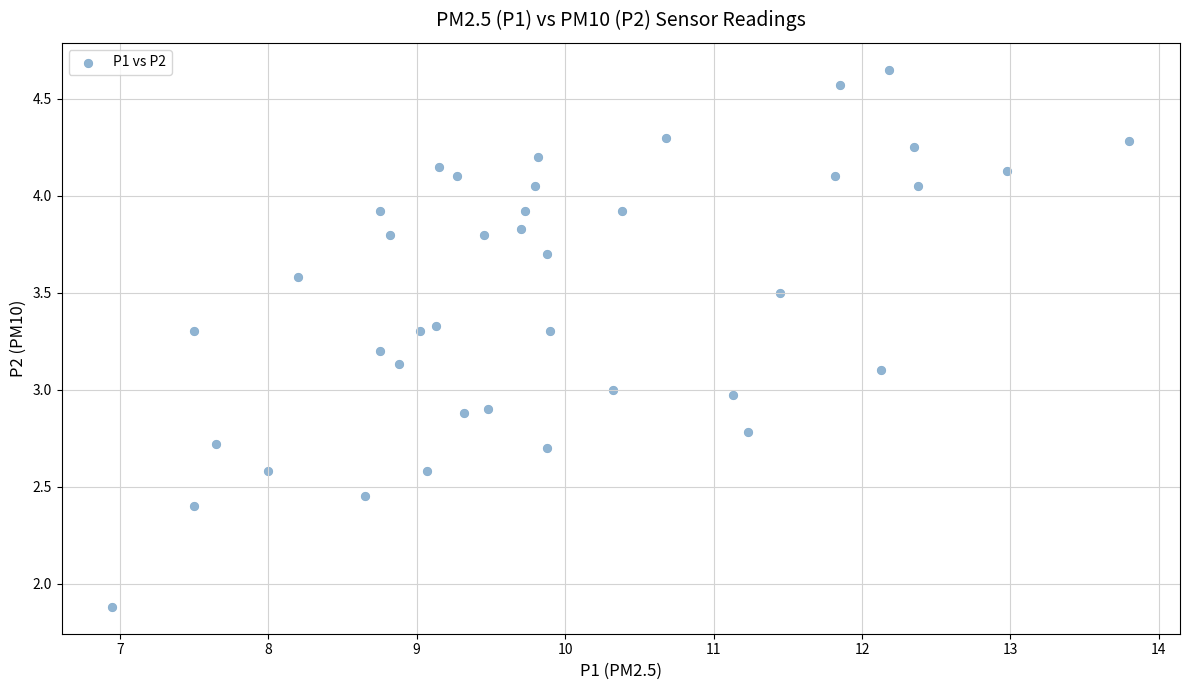

What is the range of Y values (max minus min)?

2.8